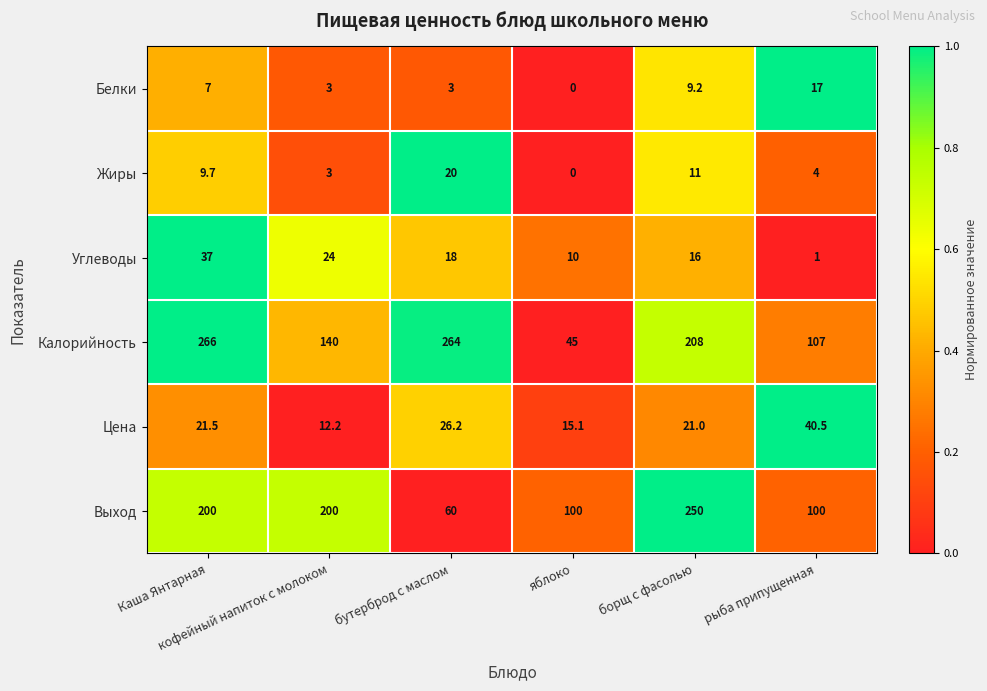

How many categories are shown in the chart?

6